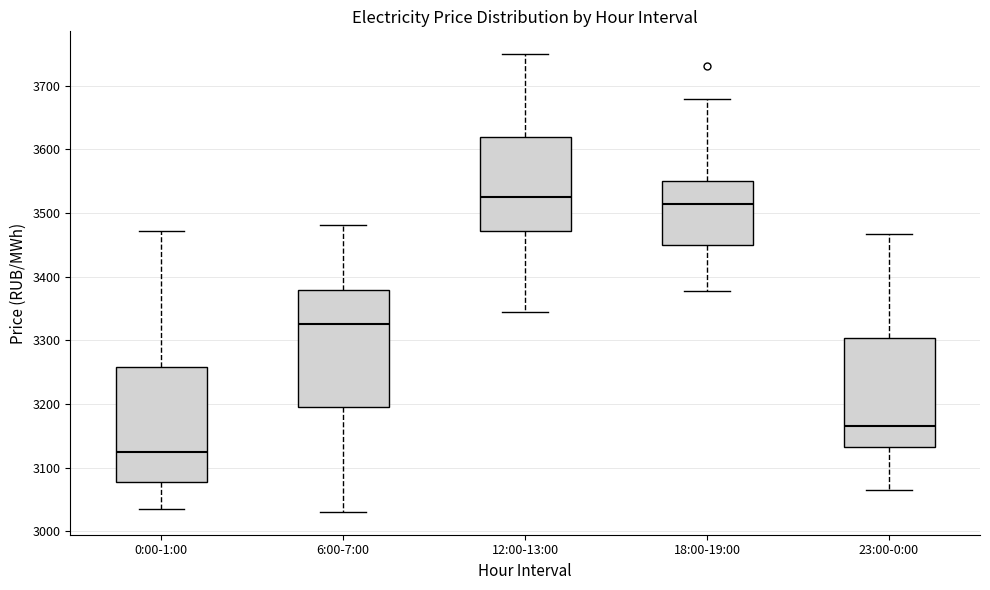

Which box has the highest median line?

12:00-13:00